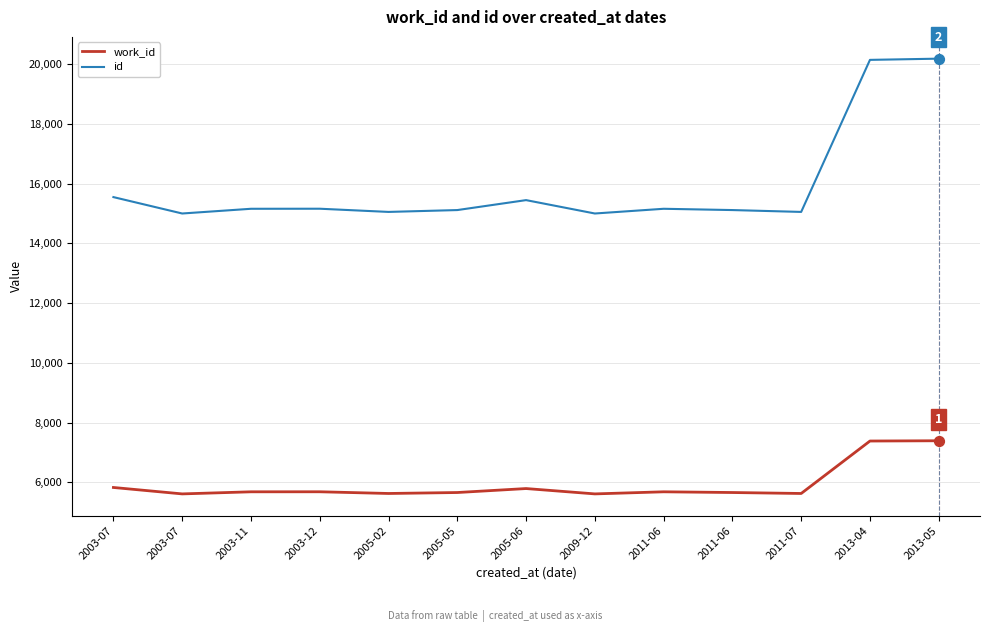

At which category is the sum across all series the highest?

2013-05